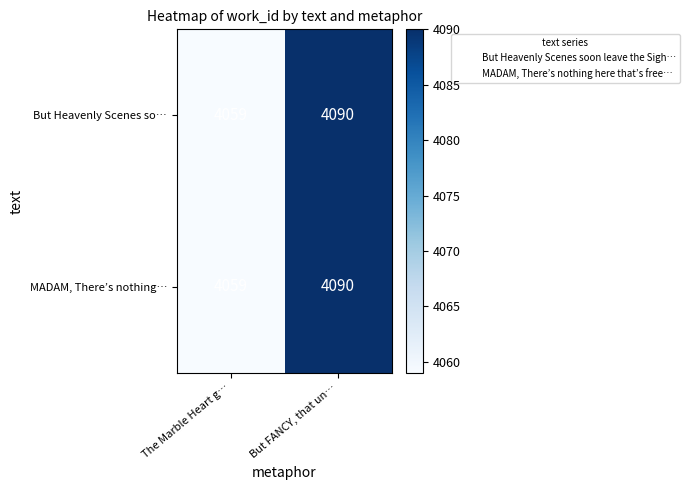

What is the difference between the maximum and minimum values in the MADAM, There’s nothing… series?

31